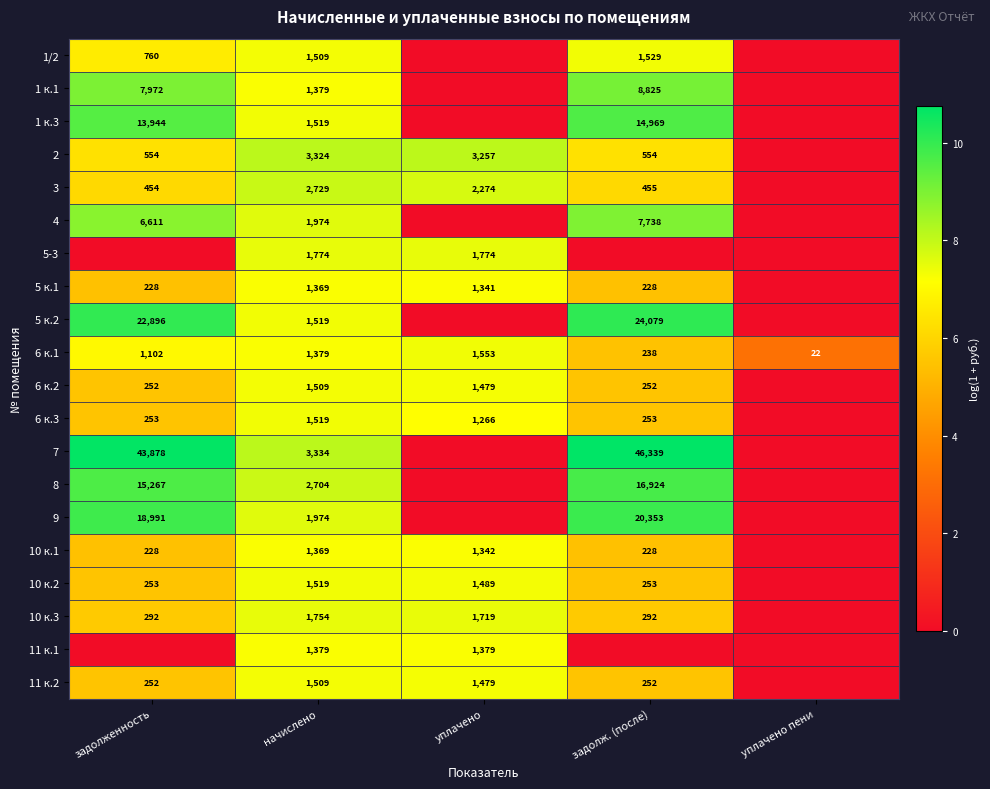

True or false: 6 к.2 has a value of 140 at задолж. (после).

False